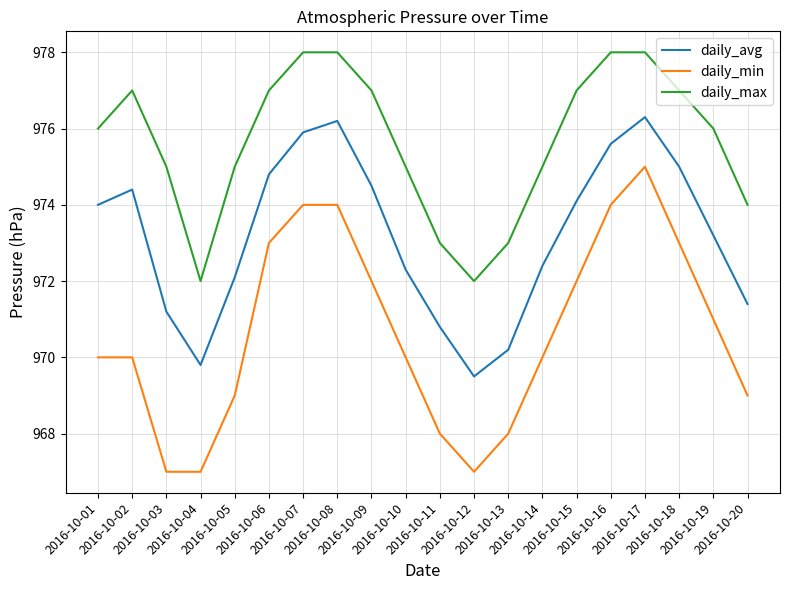

Between 2016-10-03 and 2016-10-15, which series saw the biggest shift?

daily_min